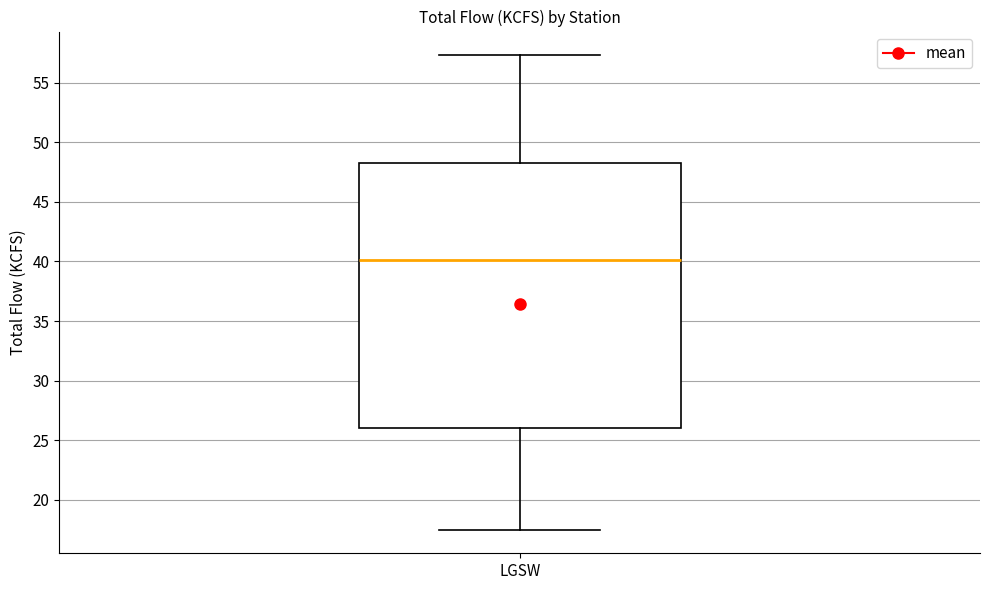

Where is the upper edge of the box for LGSW on the y-axis? The values are not printed on the chart, so give them approximately, as read against the axis.

48.5